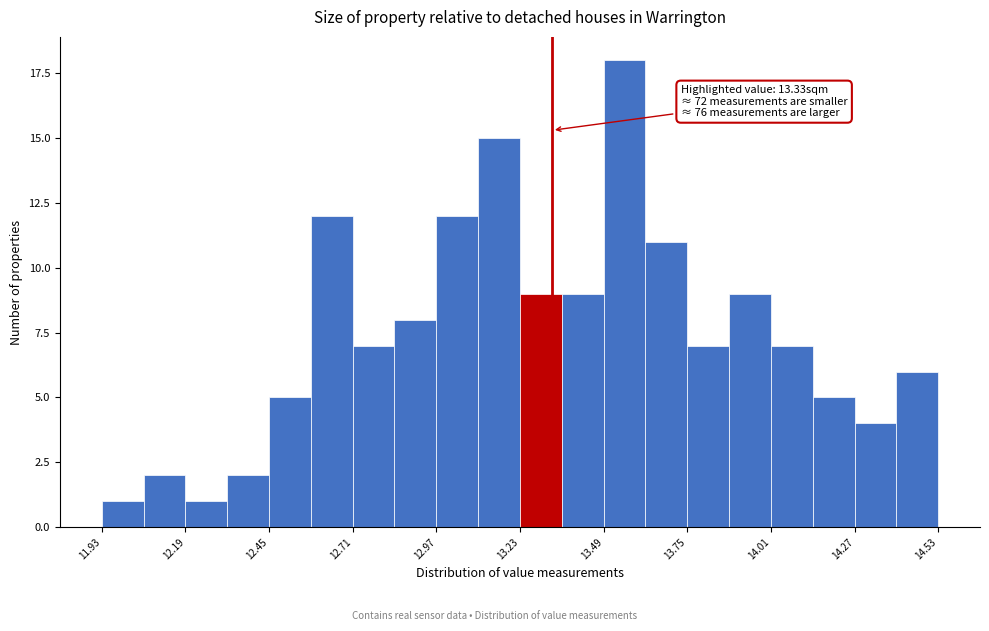

Around what value on the x-axis is the tallest bar? Give the approximate position of its centre, as read against the axis.

13.55